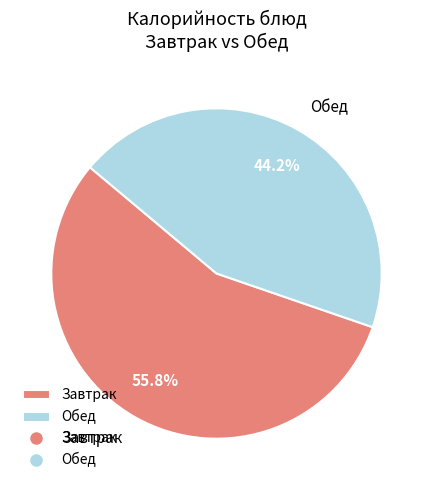

Approximately how many times larger is the value at Обед compared to Завтрак?

0.8